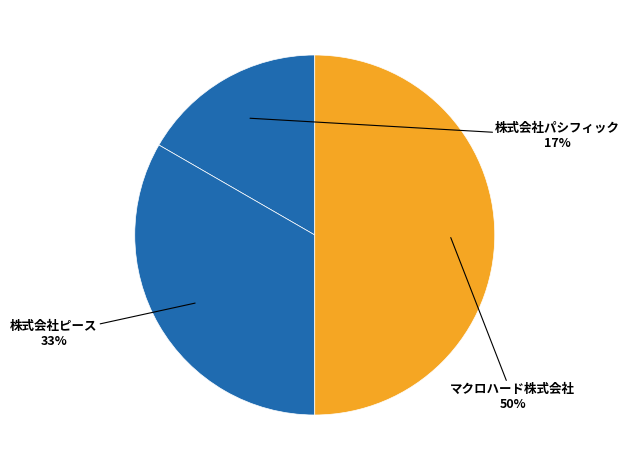

To the nearest percent, what is the difference between the 株式会社パシフィック and マクロハード株式会社 slice percentages?

33%